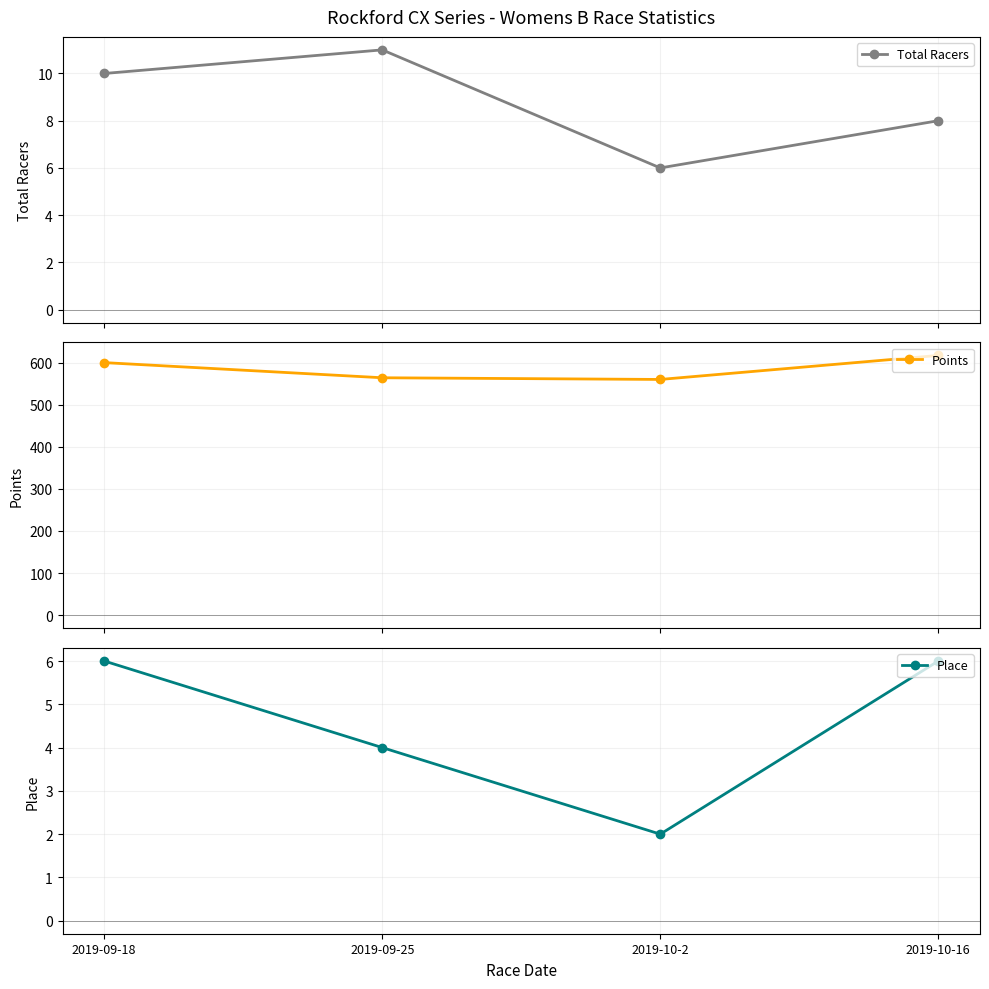

What are all the series names shown in the legend?

Total Racers, Points, Place